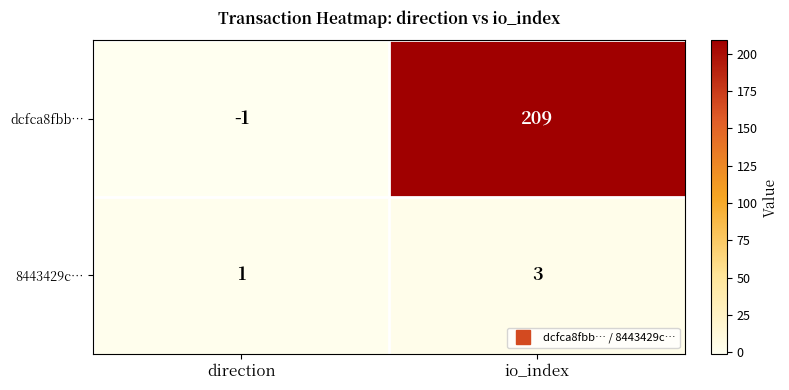

What is the total value across all series at io_index?

212